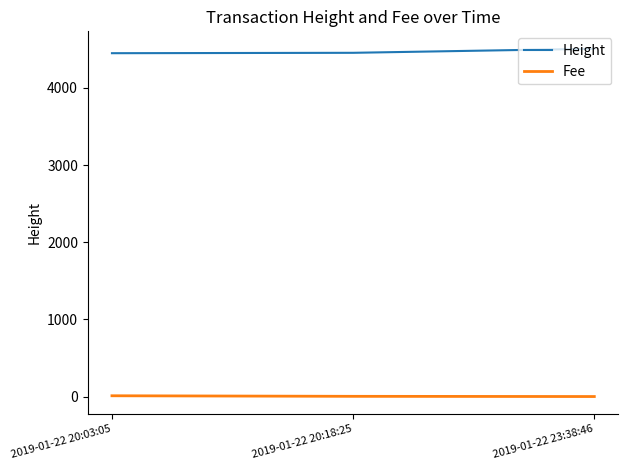

List the series in order of their overall mean, lowest first.

Fee, Height